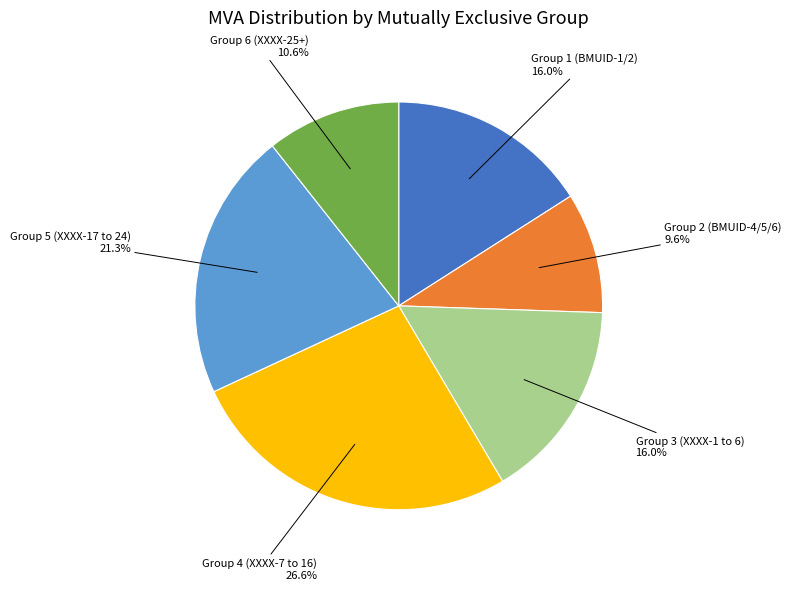

Is there any slice that represents more than half of the pie?

No